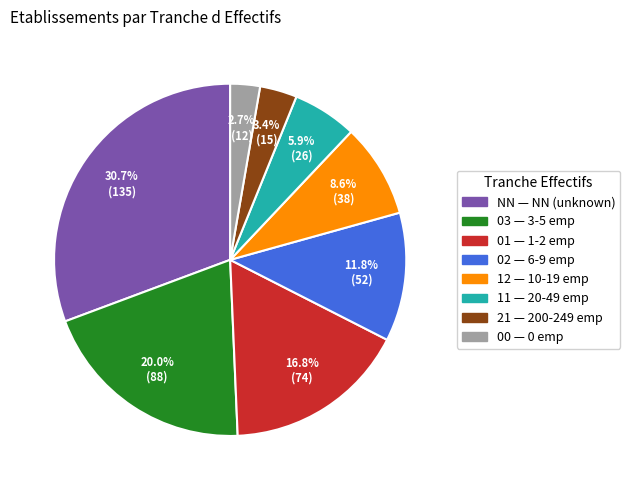

Is it true that 12 is 1% of the pie?

False